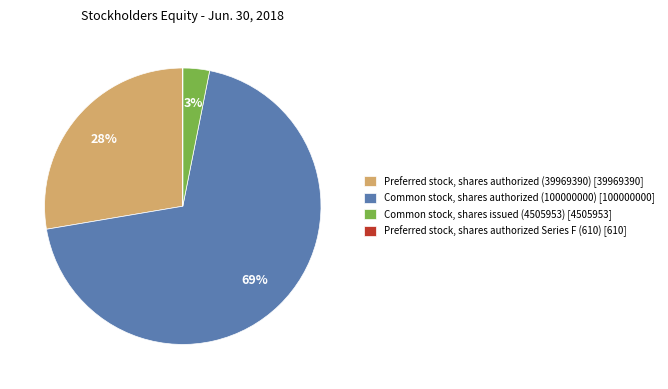

Which has a higher value, Common stock, shares authorized (100000000) [100000000] or Common stock, shares issued (4505953) [4505953]?

Common stock, shares authorized (100000000) [100000000]